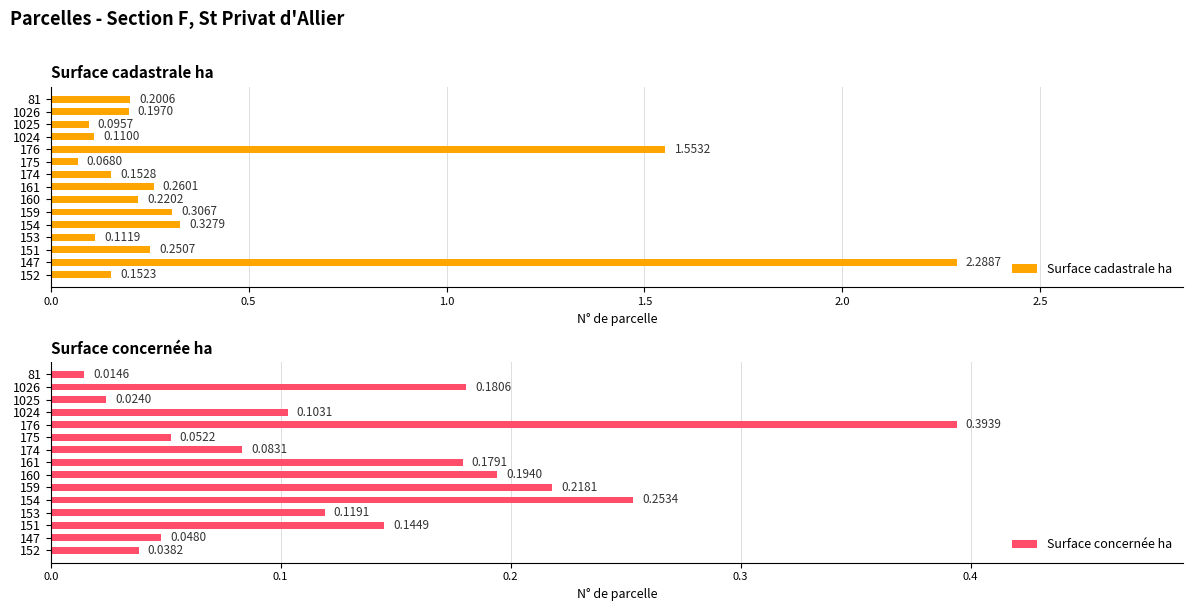

What is the average value of the Surface cadastrale ha series?

0.4